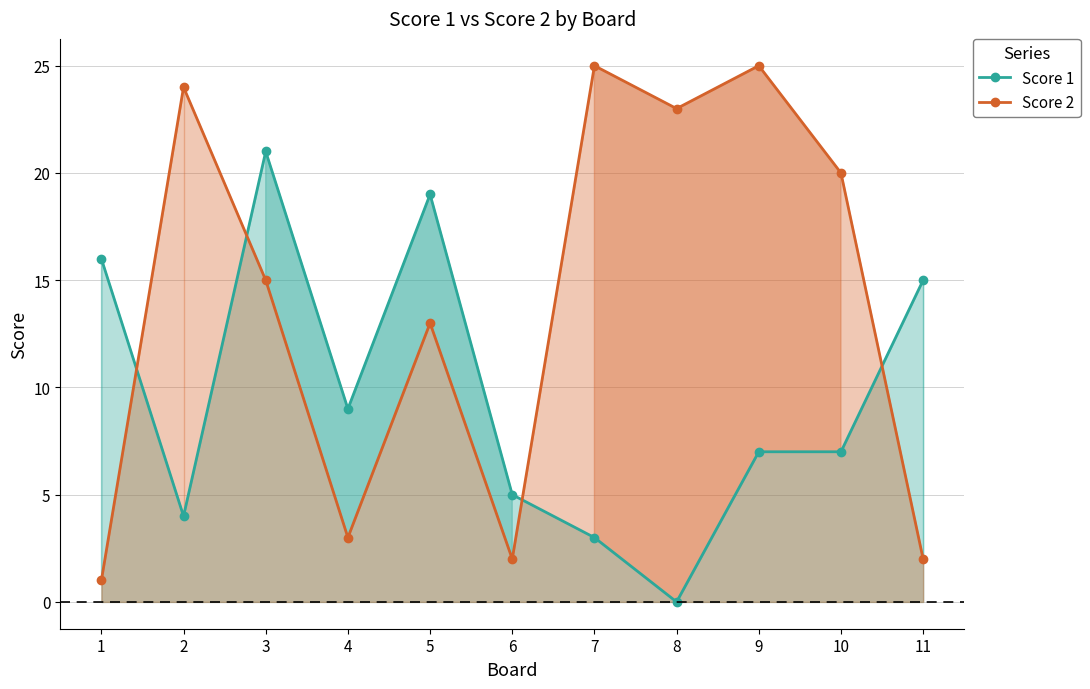

At how many categories does at least one series exceed 7?

10